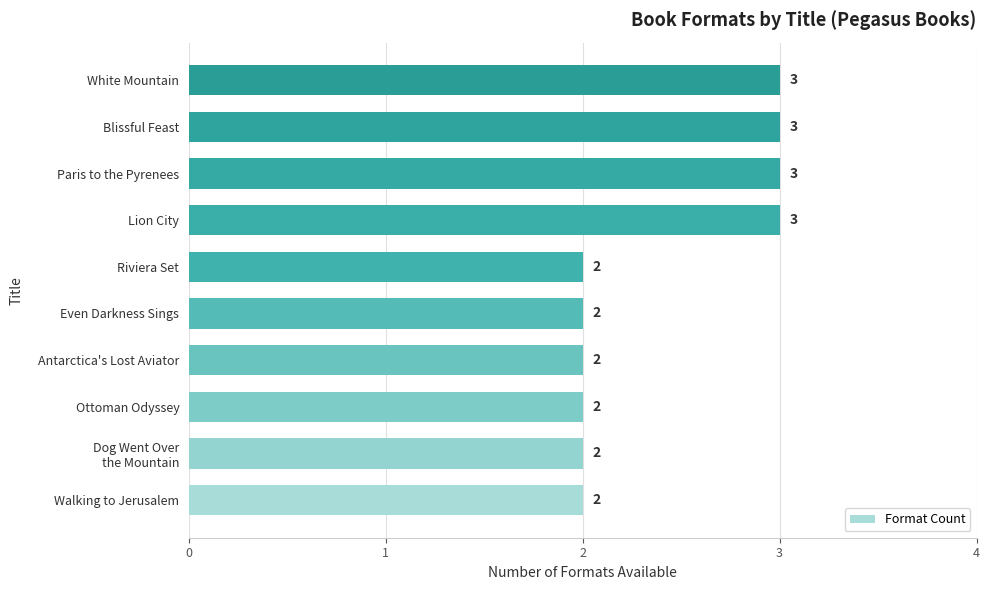

What is the greatest value displayed?

3